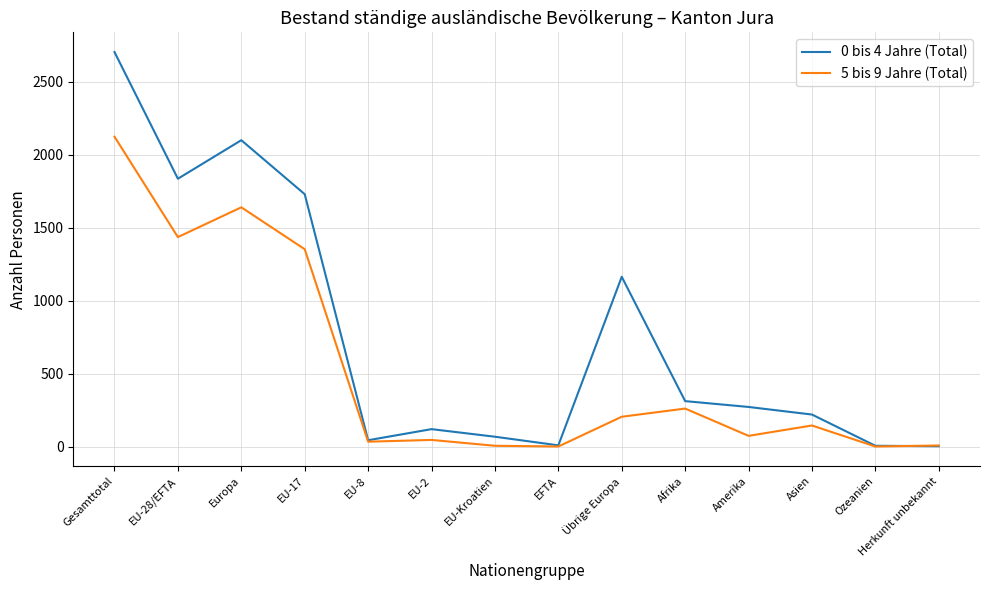

What is the spread (max minus min) of values at Gesamttotal?

580